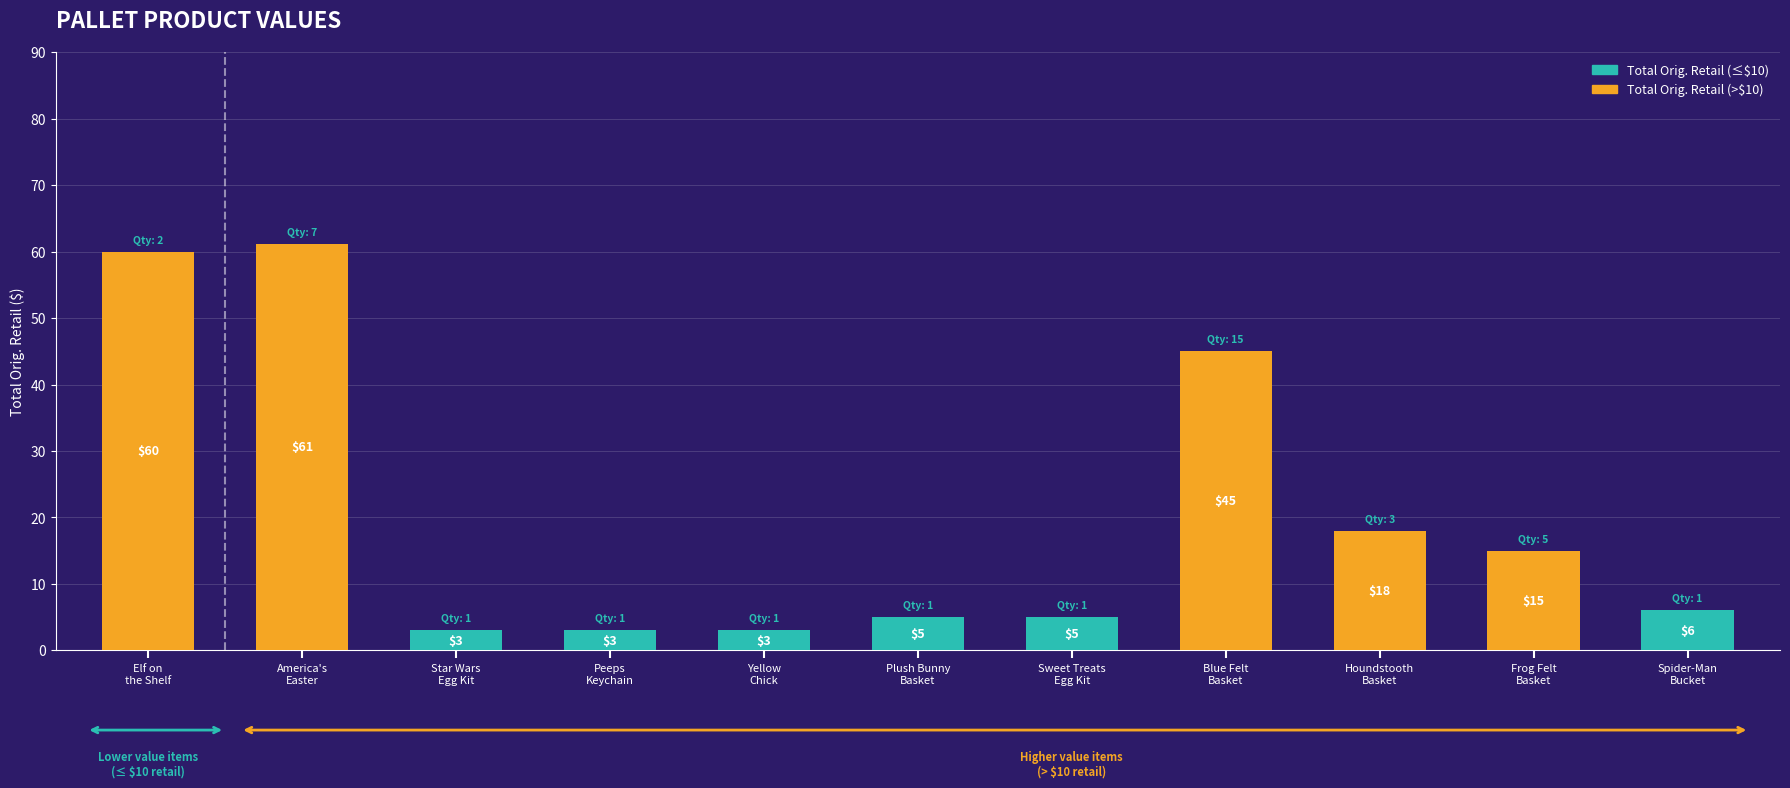

What is the sum of the values at Houndstooth
Basket and Spider-Man
Bucket?

24.0